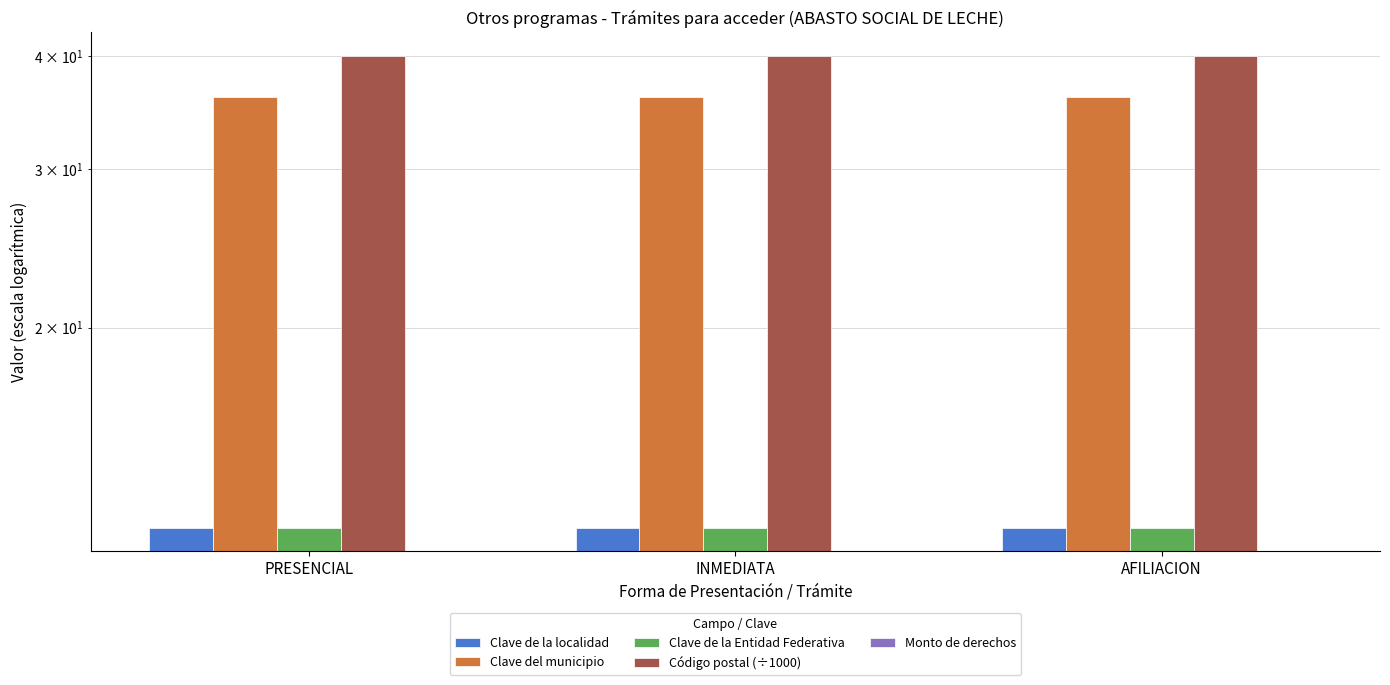

At which category is the sum across all series the highest?

PRESENCIAL